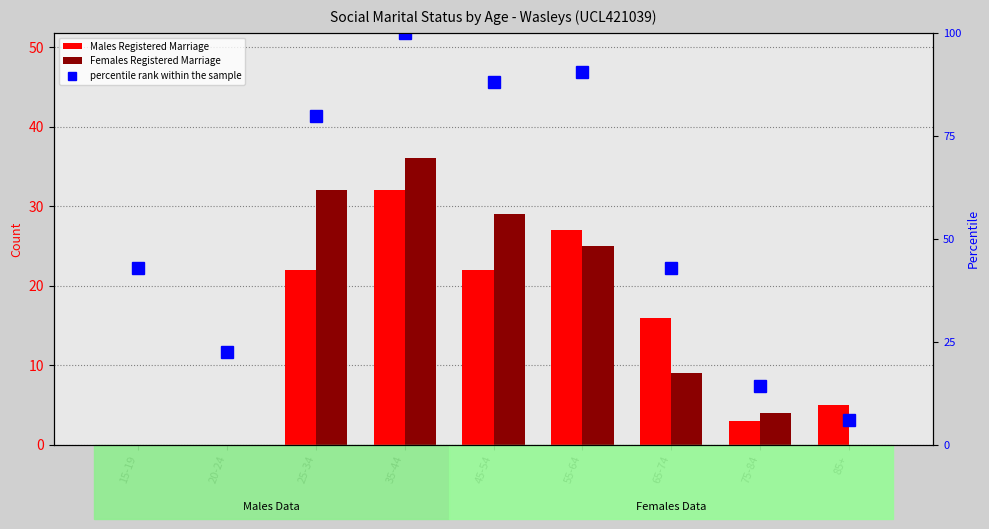

What is the label of the 7th bar from the right?

25-34